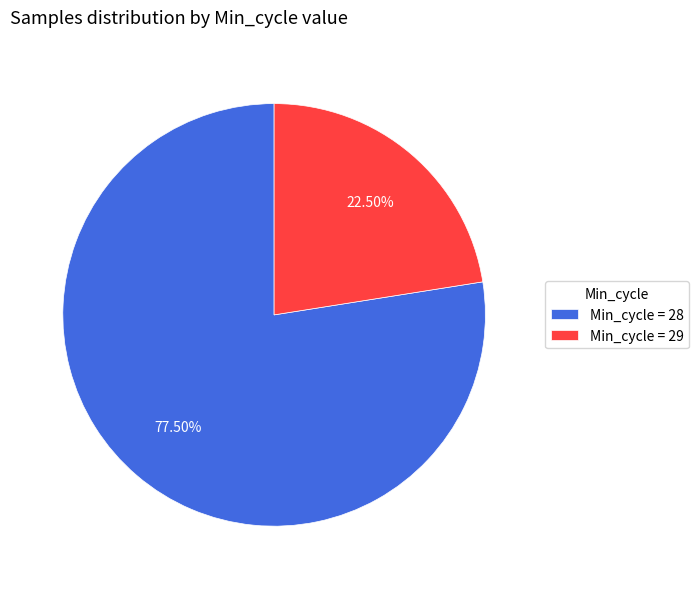

Is the sum of Min_cycle = 28 and Min_cycle = 29 greater than half?

Yes